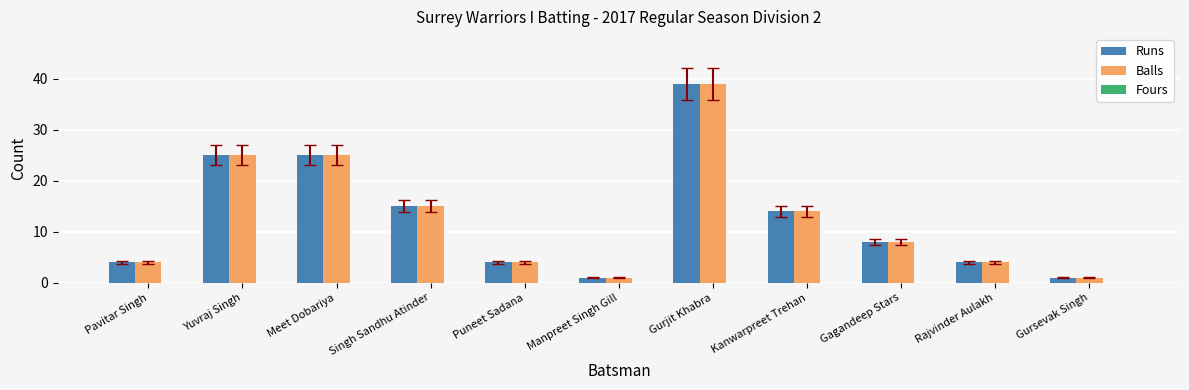

What is the total value across all series at Meet Dobariya?

50